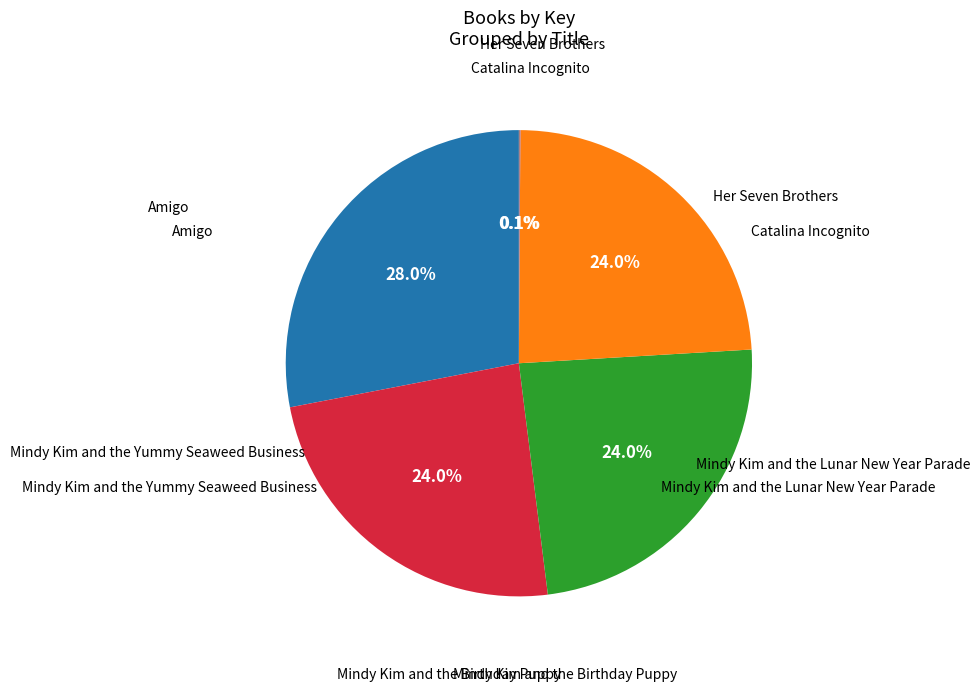

Is there any slice that represents more than half of the pie?

No